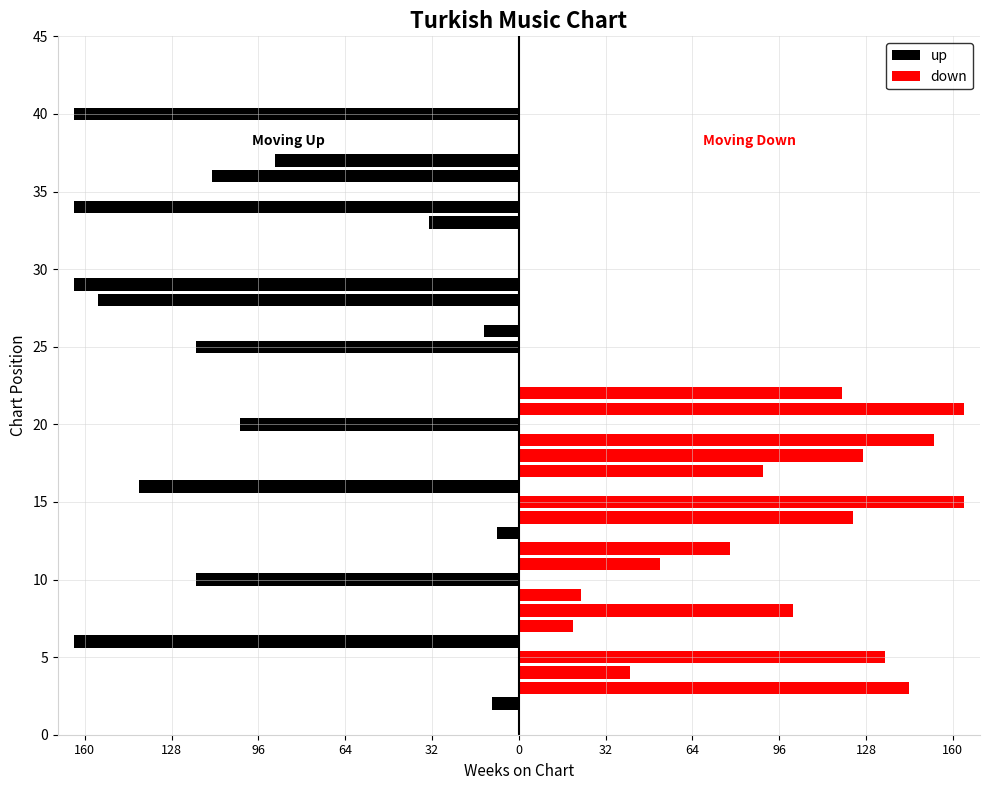

Reading left to right, list all the values displayed in this chart.

up: -10	-164	-119	-8	-140	-103	-119	-13	-155	-164	-33	-164	-113	-90	-164
down: 144	41	135	20	101	23	52	78	123	164	90	127	153	164	119